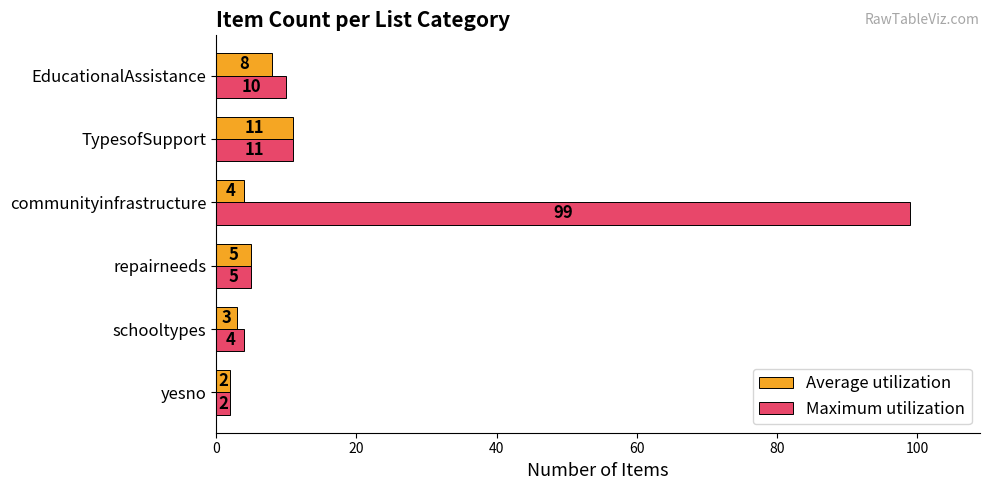

What is the highest value of the Average utilization series?

11